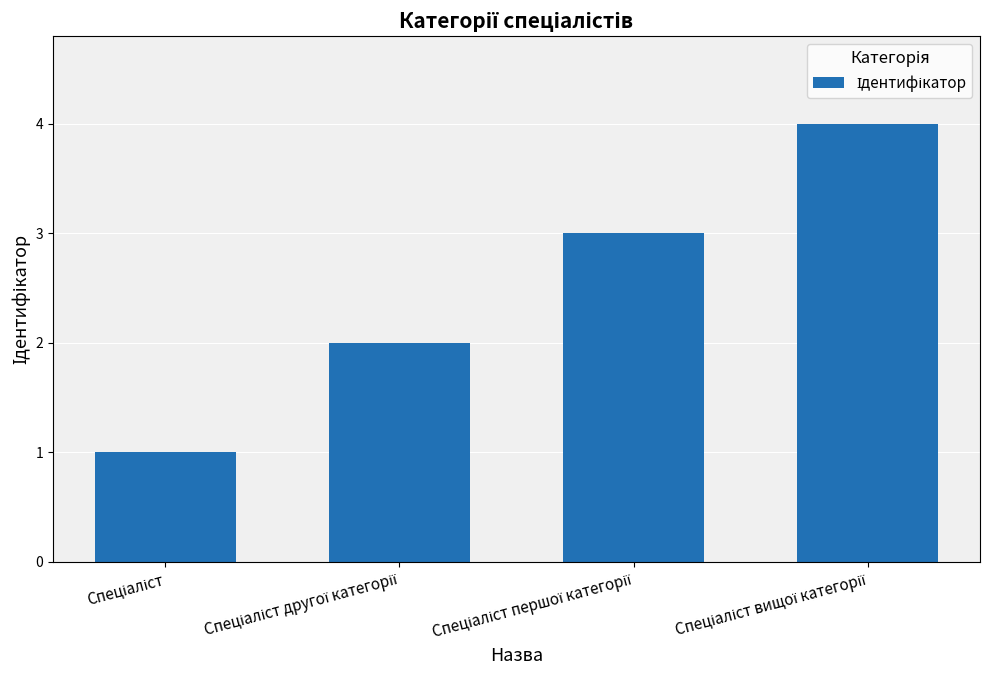

Does the chart contain stacked bars?

No